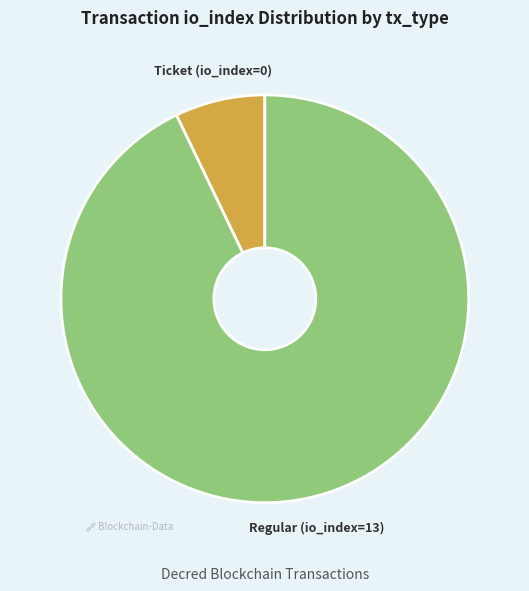

Does any single category account for the majority?

Yes